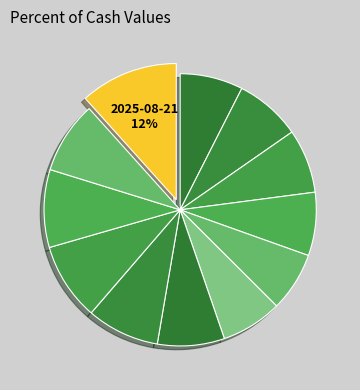

How many slices are in this pie chart?

12